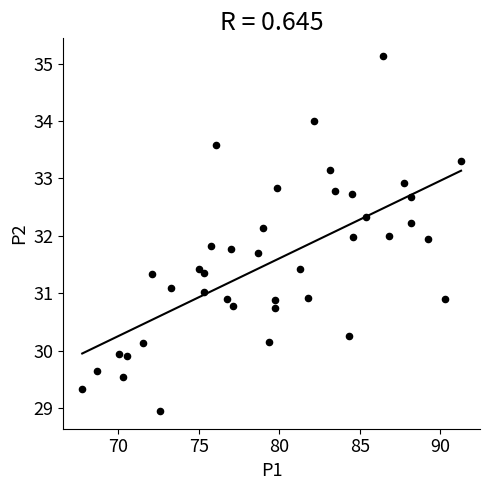

What is the range of X values (max minus min)?

23.5